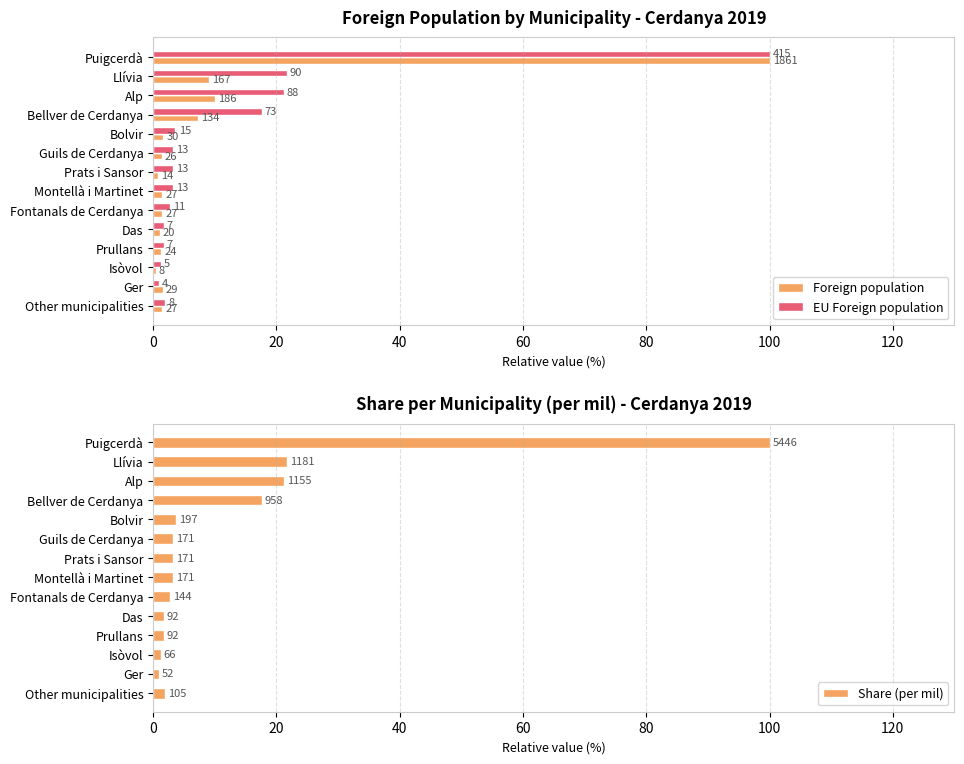

How many series are shown in this chart?

3